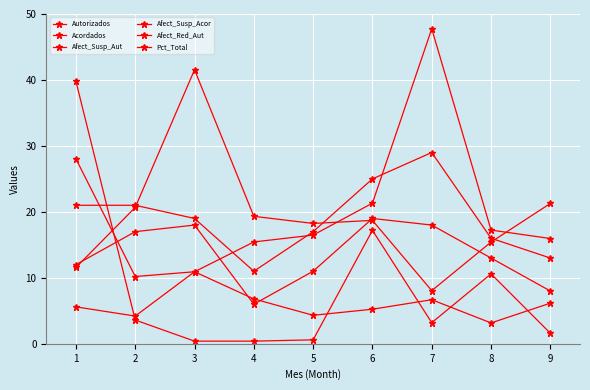

What is the value of the Pct_Total point at the 4th from the left?

19.3